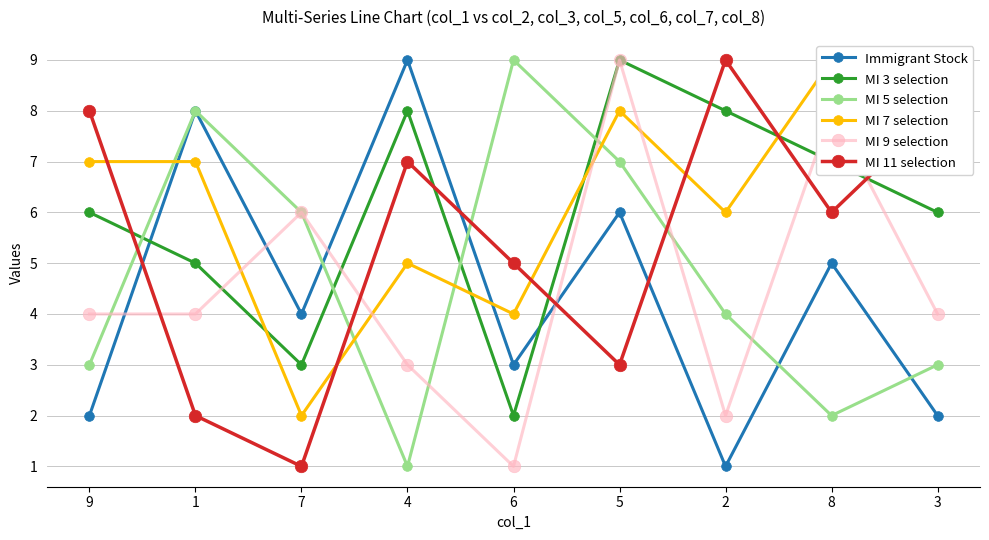

How many distinct data groups are displayed?

6